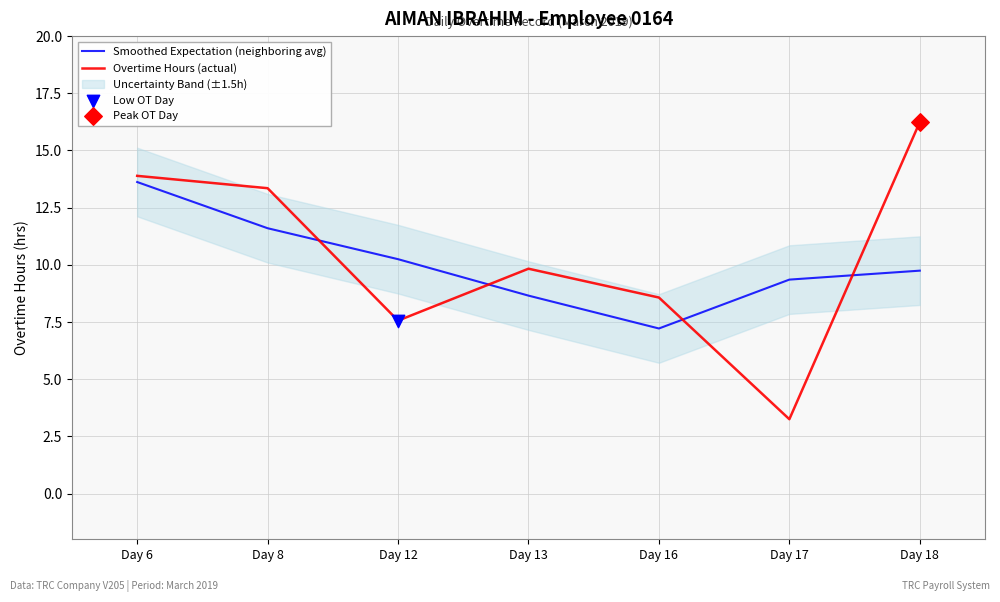

What is the total value across all series at Day 12?

17.8